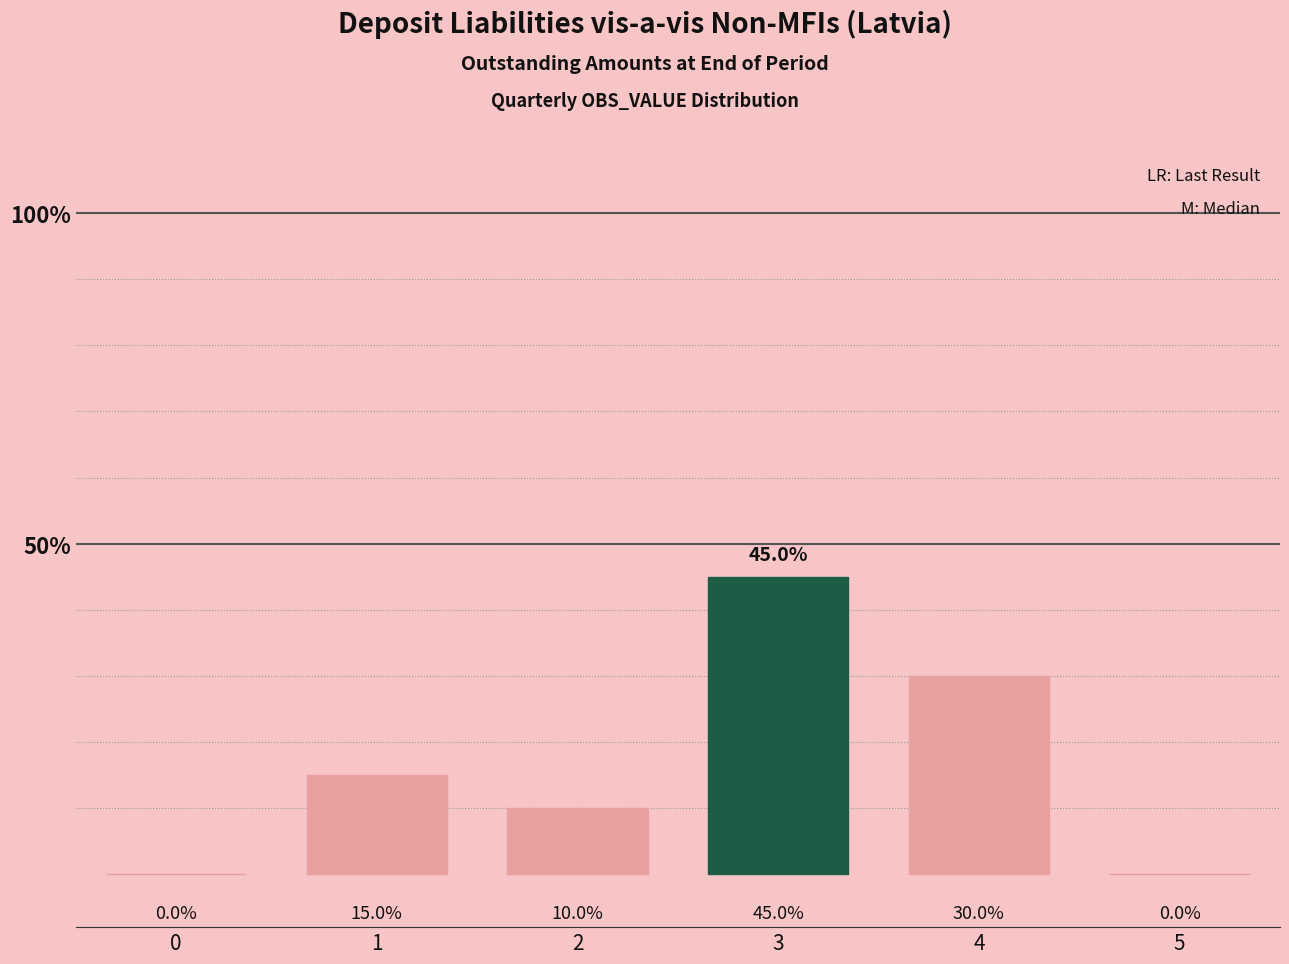

Reading right to left, transcribe all the data shown in this chart.

5=0	4=30	3=45	2=10	1=15	0=0